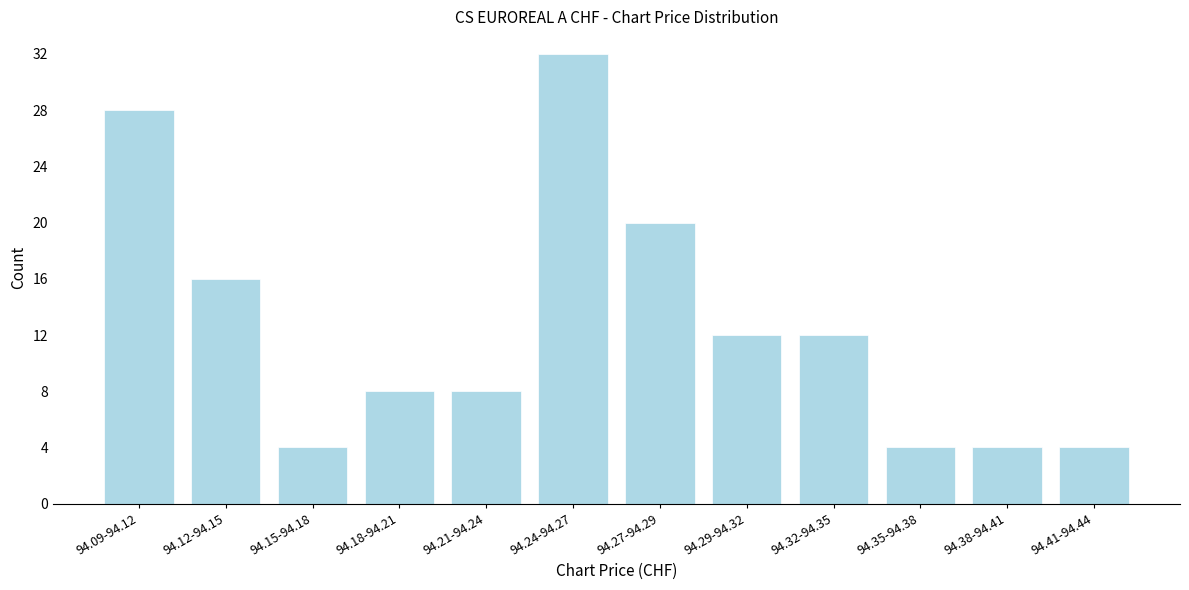

Reading left to right, transcribe all the data shown in this chart.

28	16	4	8	8	32	20	12	12	4	4	4